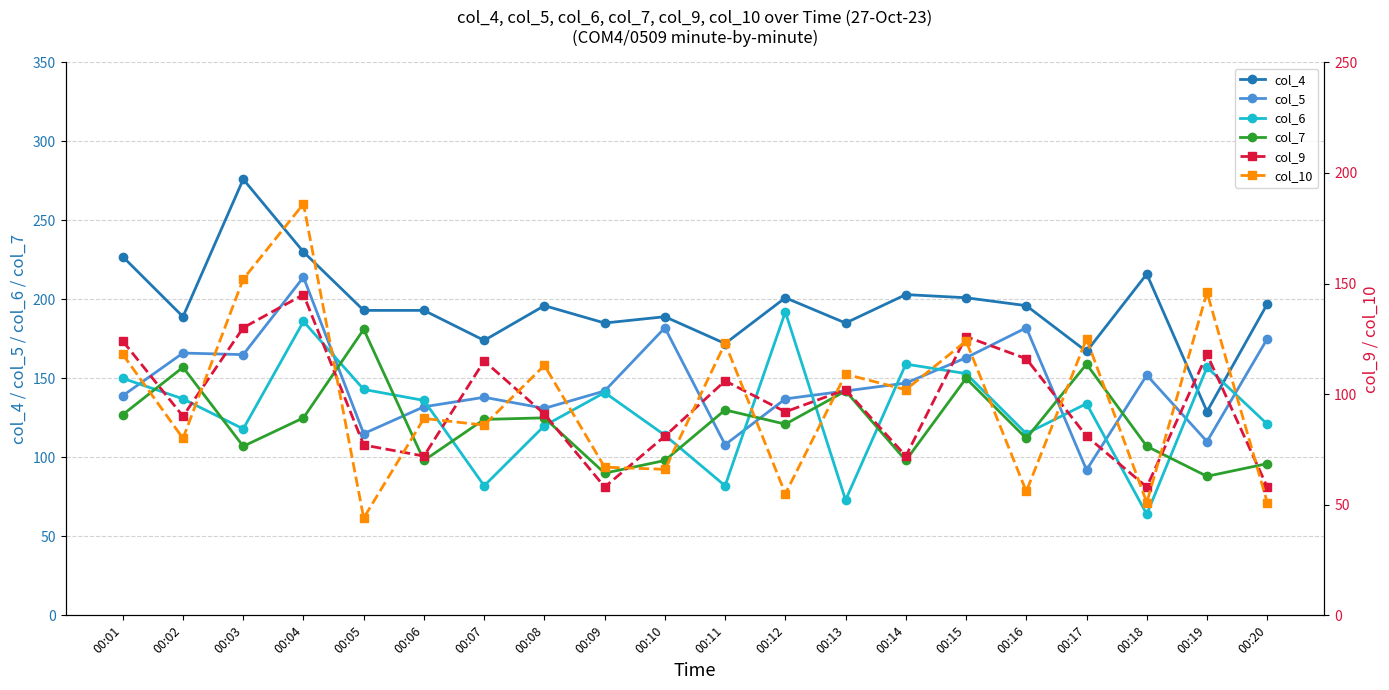

True or false: col_7 and col_4 cross at least once.

False